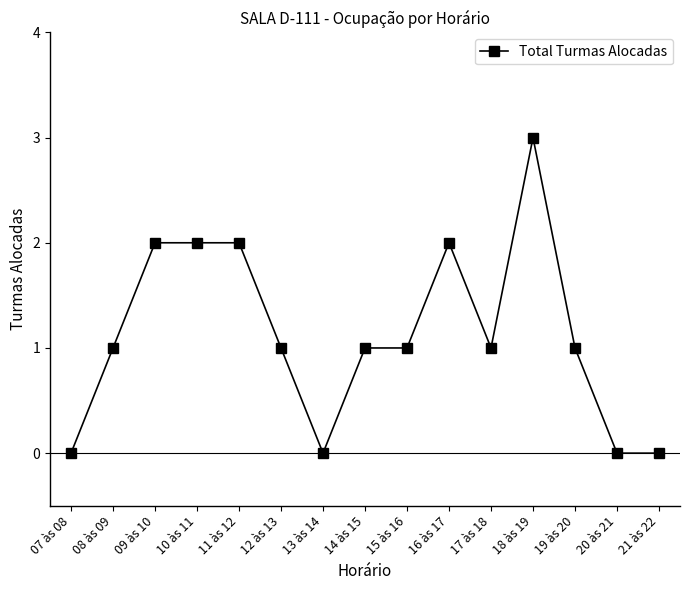

Reading left to right, list all the values displayed in this chart.

07 às 08=0	08 às 09=1	09 às 10=2	10 às 11=2	11 às 12=2	12 às 13=1	13 às 14=0	14 às 15=1	15 às 16=1	16 às 17=2	17 às 18=1	18 às 19=3	19 às 20=1	20 às 21=0	21 às 22=0